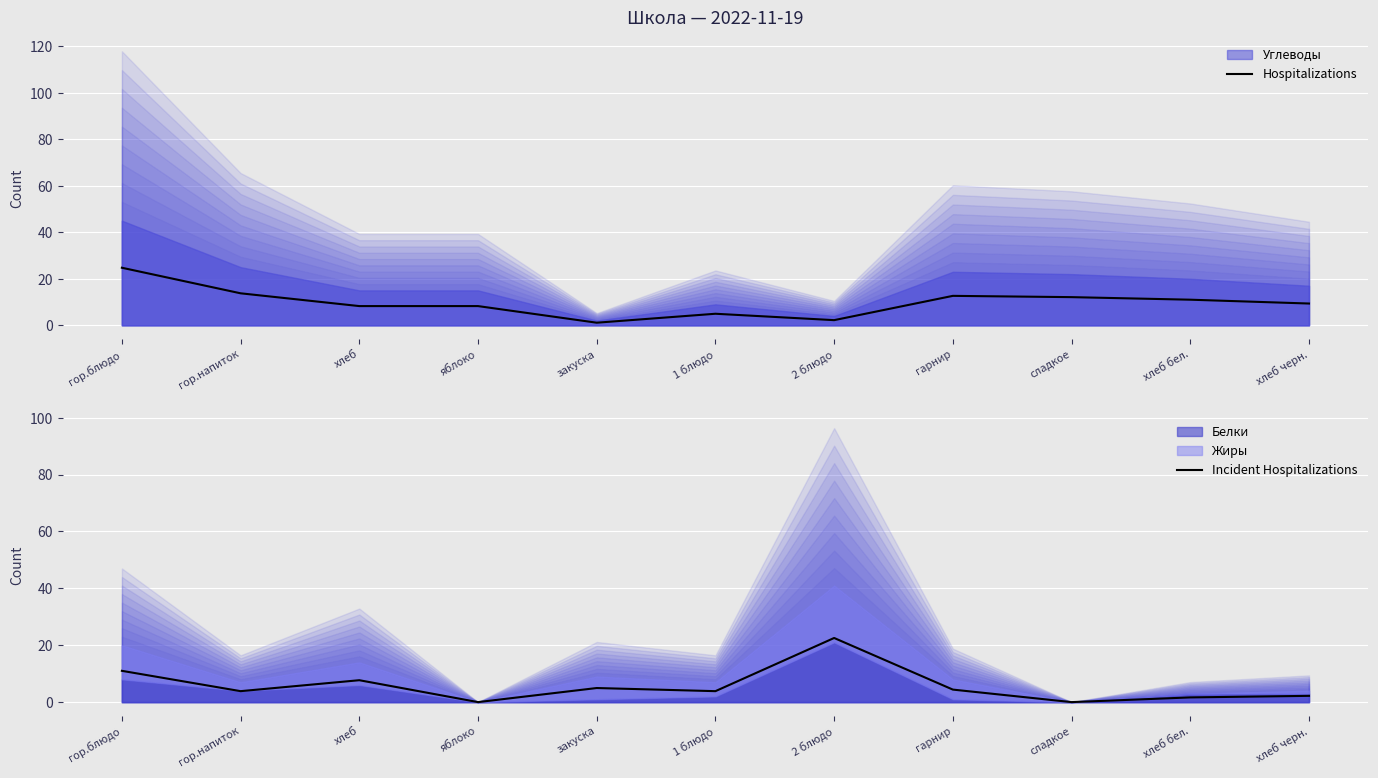

Where is the first local minimum for Incident Hospitalizations?

гор.напиток